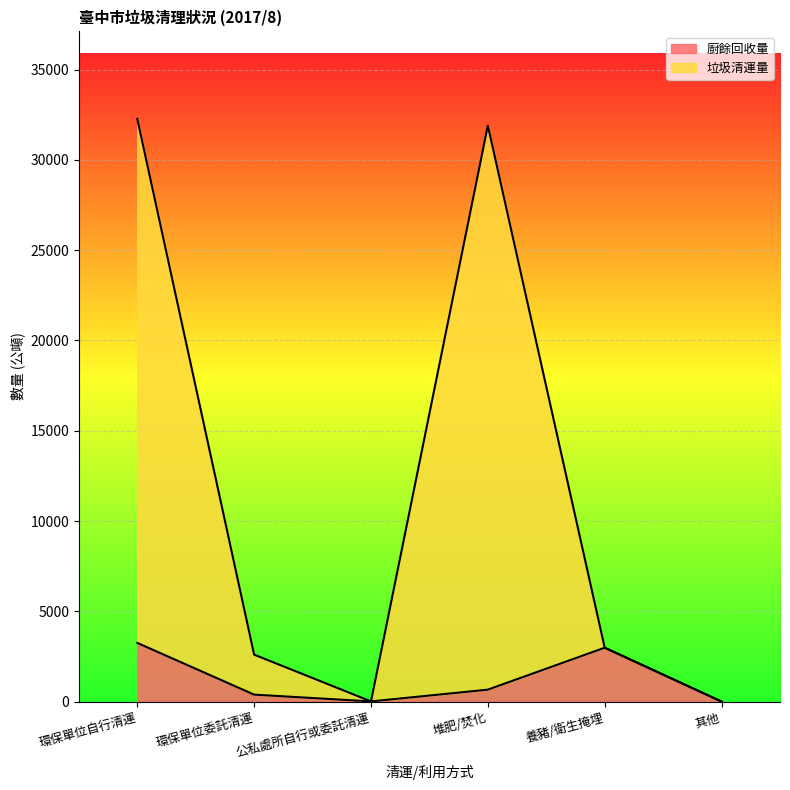

True or false: 垃圾清運量 and 廚餘回收量 cross at least once.

False